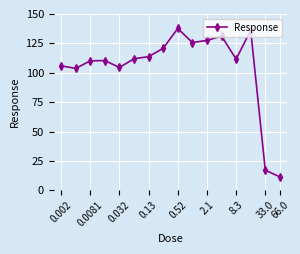

What is the value of the 2nd point from the left?

103.7